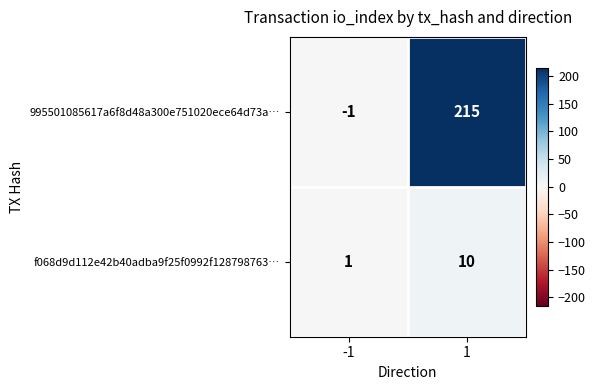

Which series changed the most between -1 and 1?

995501085617a6f8d48a300e751020ece64d73a…